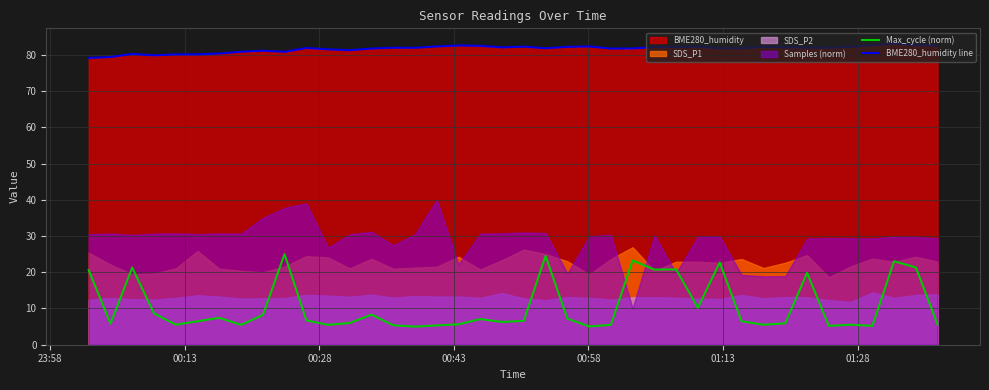

What is the value of the Max_cycle (norm) point at the 33rd from the left?

5.9